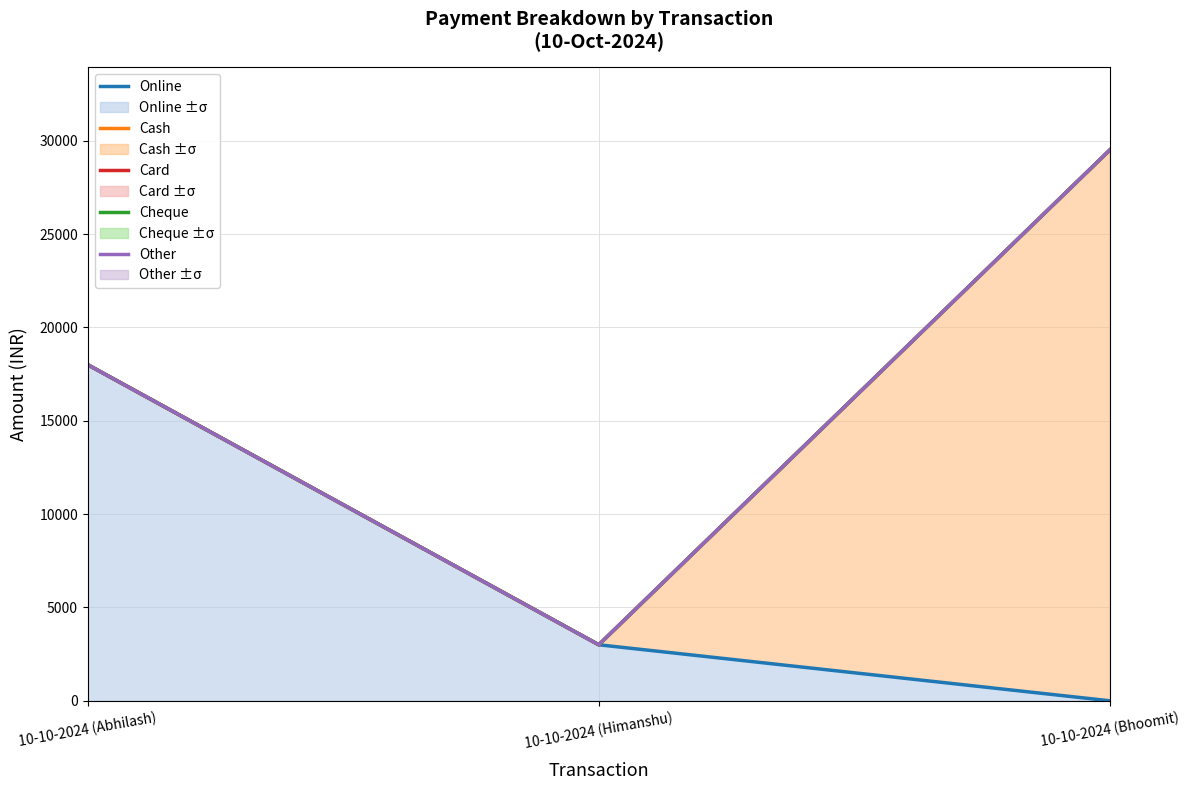

Rank the series at 10-10-2024 (Himanshu) from highest to lowest value.

Online, Cash, Card, Cheque, Other